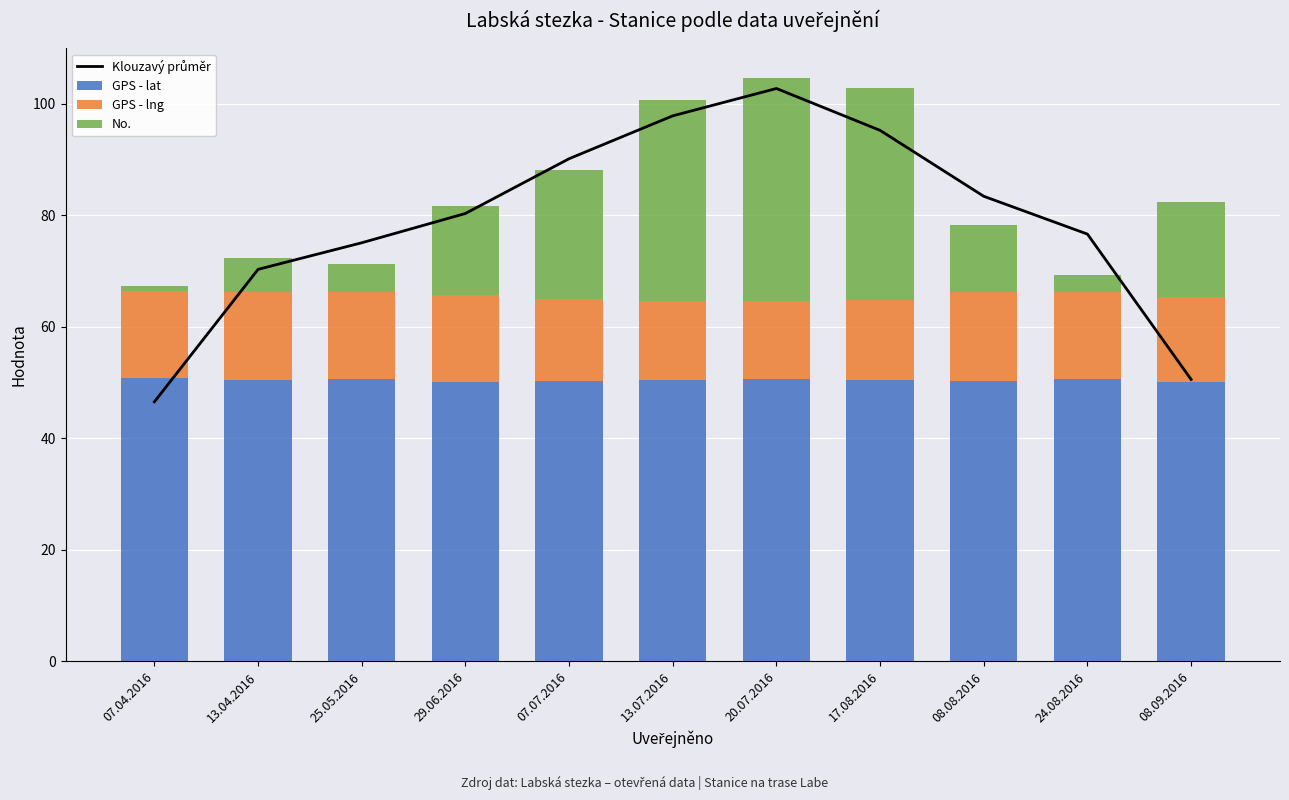

What is the sum of the GPS - lng values at 13.07.2016 and 24.08.2016?

29.8